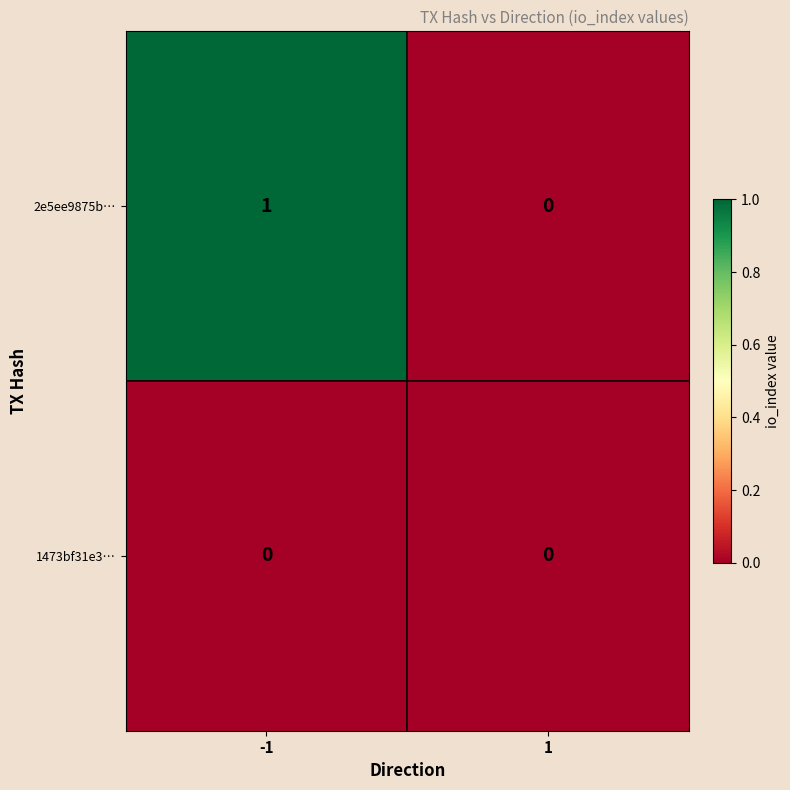

Which series has the largest total across all categories?

2e5ee9875b…